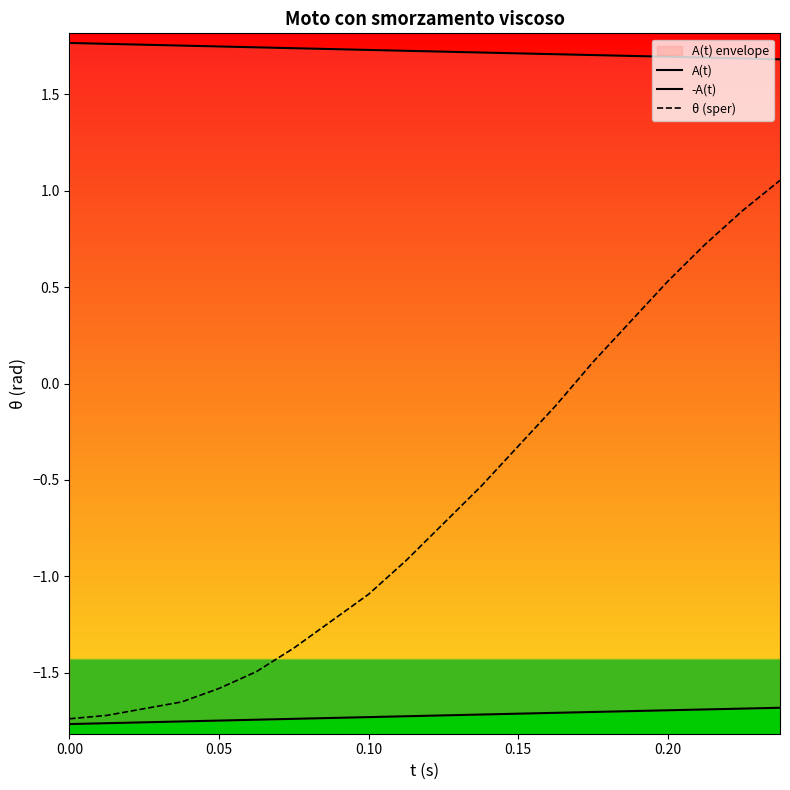

What is the difference between the second highest and minimum values in the θ (sper) series?

2.6